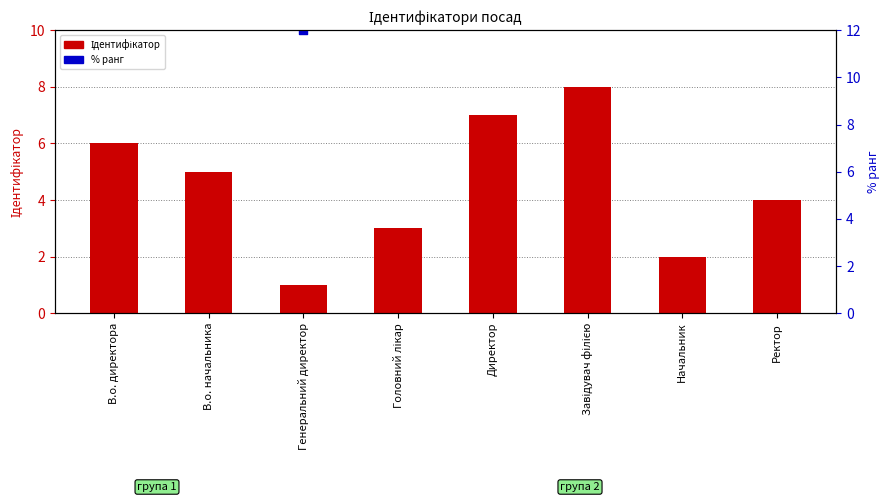

Which series reaches the minimum Y coordinate?

Ідентифікатор